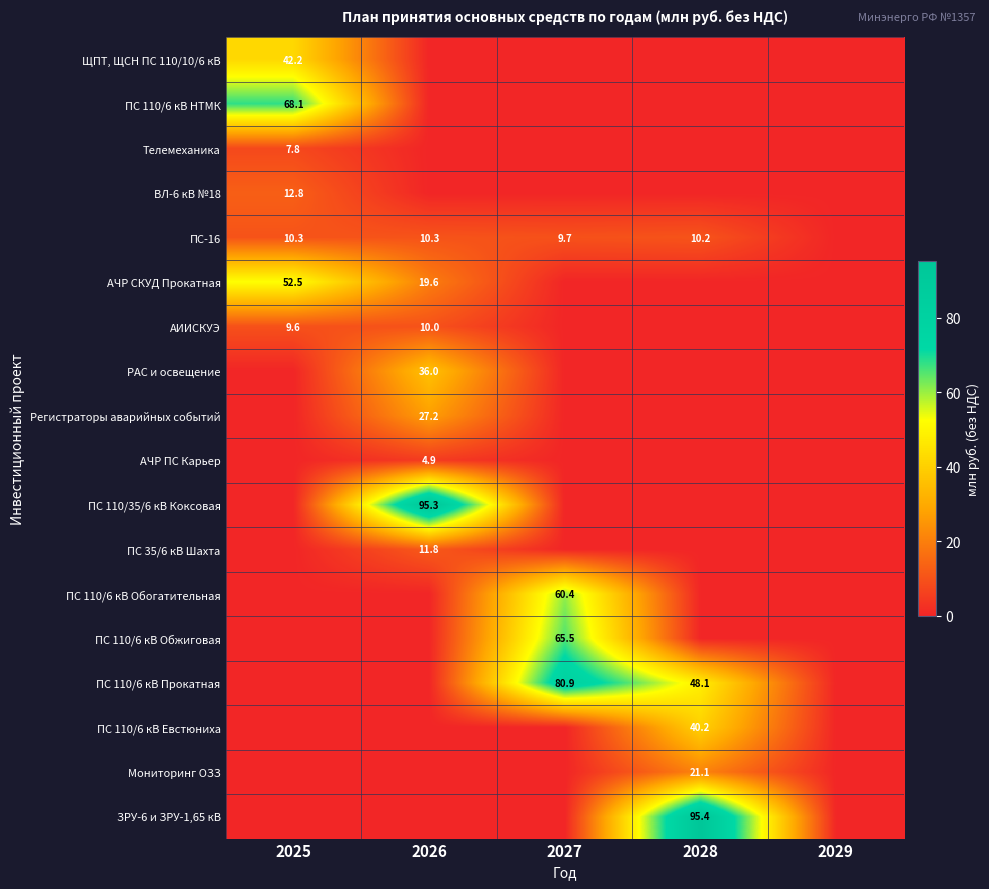

True or false: ПС-16 has a value of 17.0 at 2028.

False